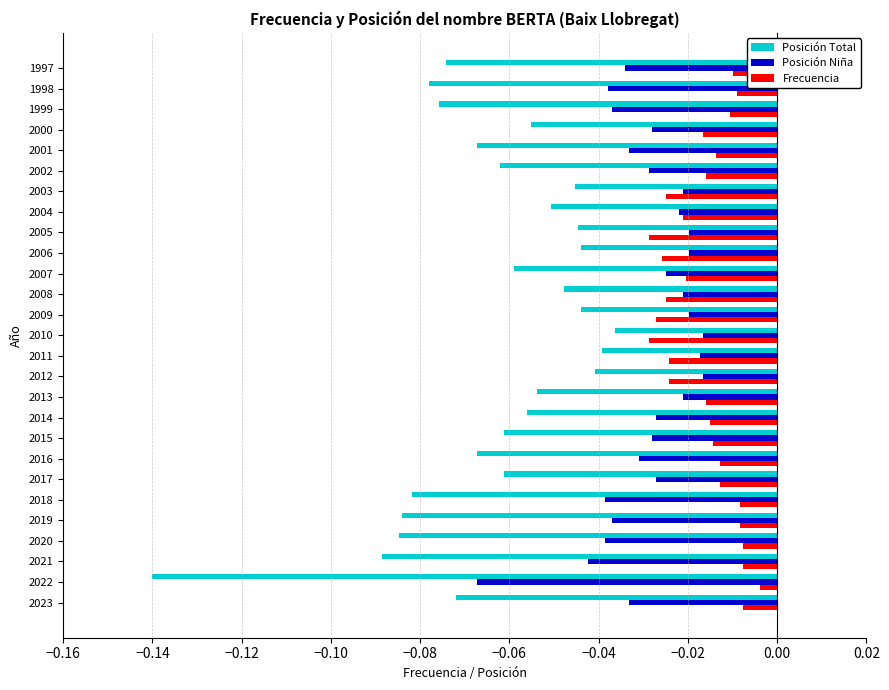

Rank the series by their average value, from lowest to highest.

Posición Total, Posición Niña, Frecuencia